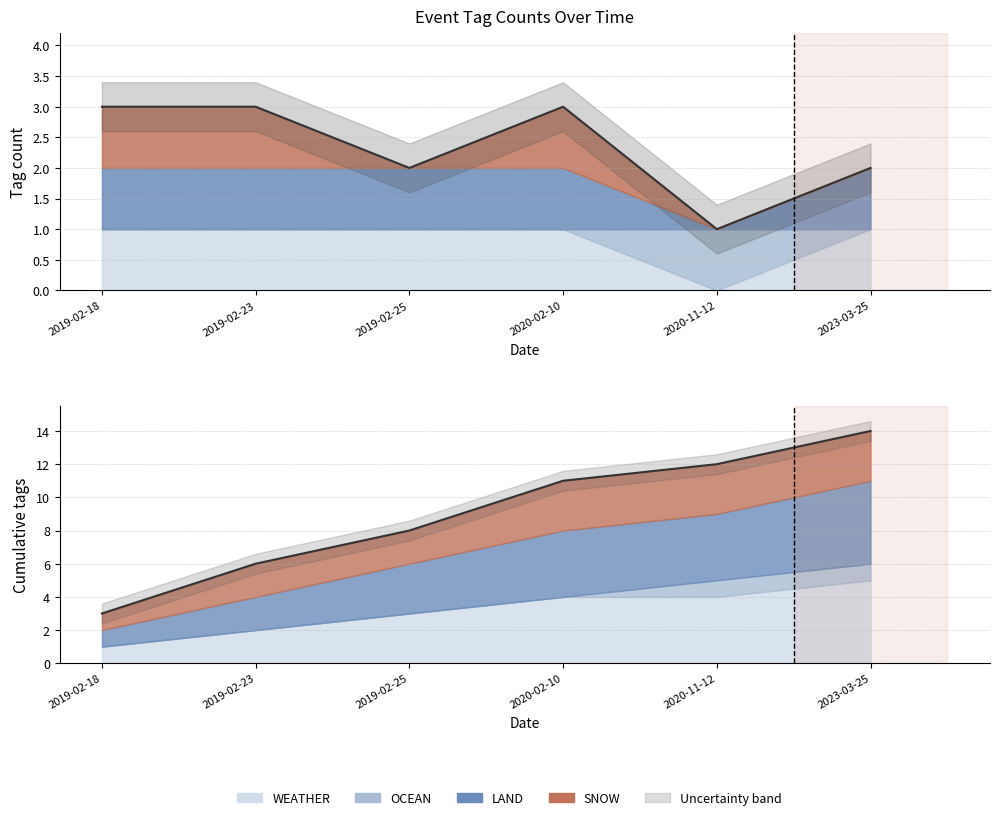

Is it true that Total (cum) equals 8 at 2019-02-25?

True